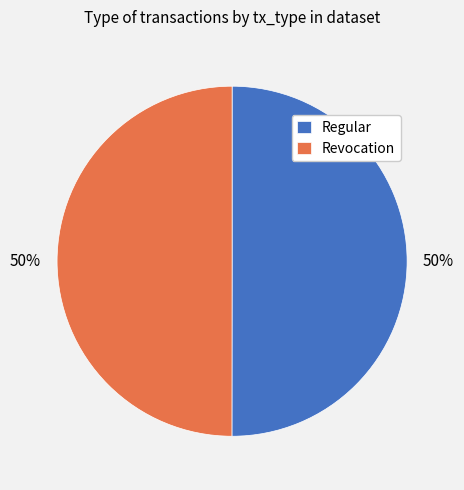

Do Regular and Revocation together represent more than half of the pie?

Yes